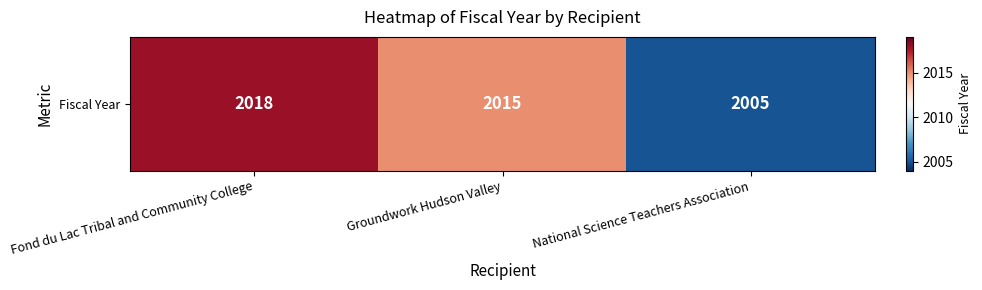

What value does the data have at National Science Teachers Association?

2005